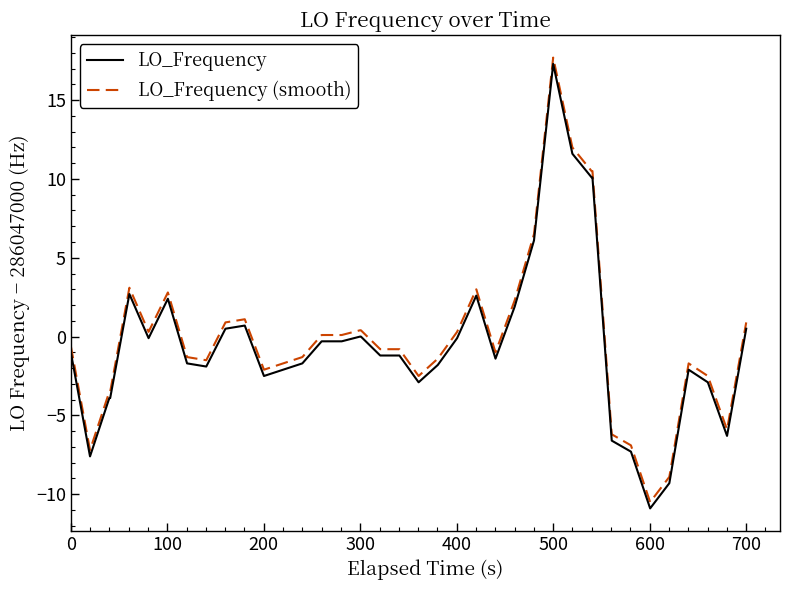

What is the minimum value shown in the chart?

-10.9